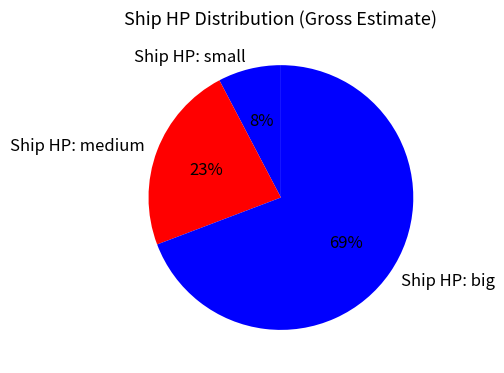

To the nearest percent, what portion does Ship HP: small represent?

8%